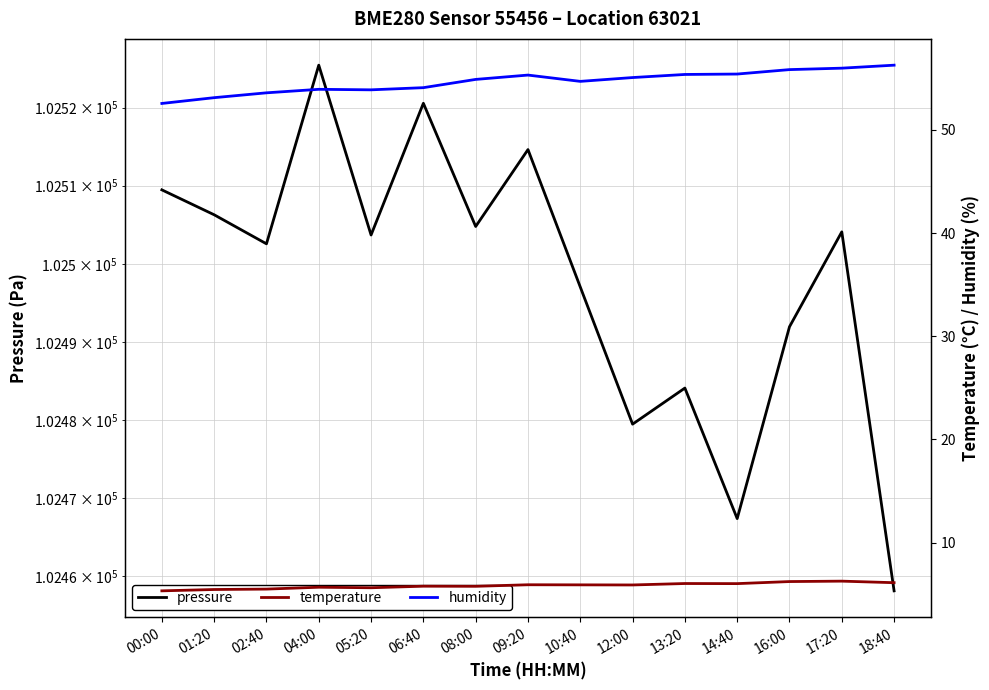

What are all the series names shown in the legend?

pressure, temperature, humidity